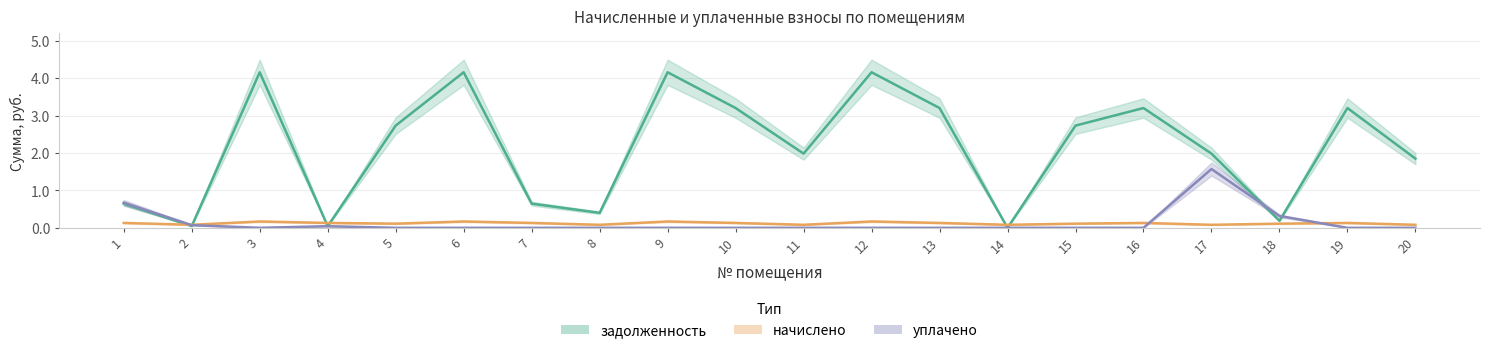

At which category does задолженность reach its first local peak?

3